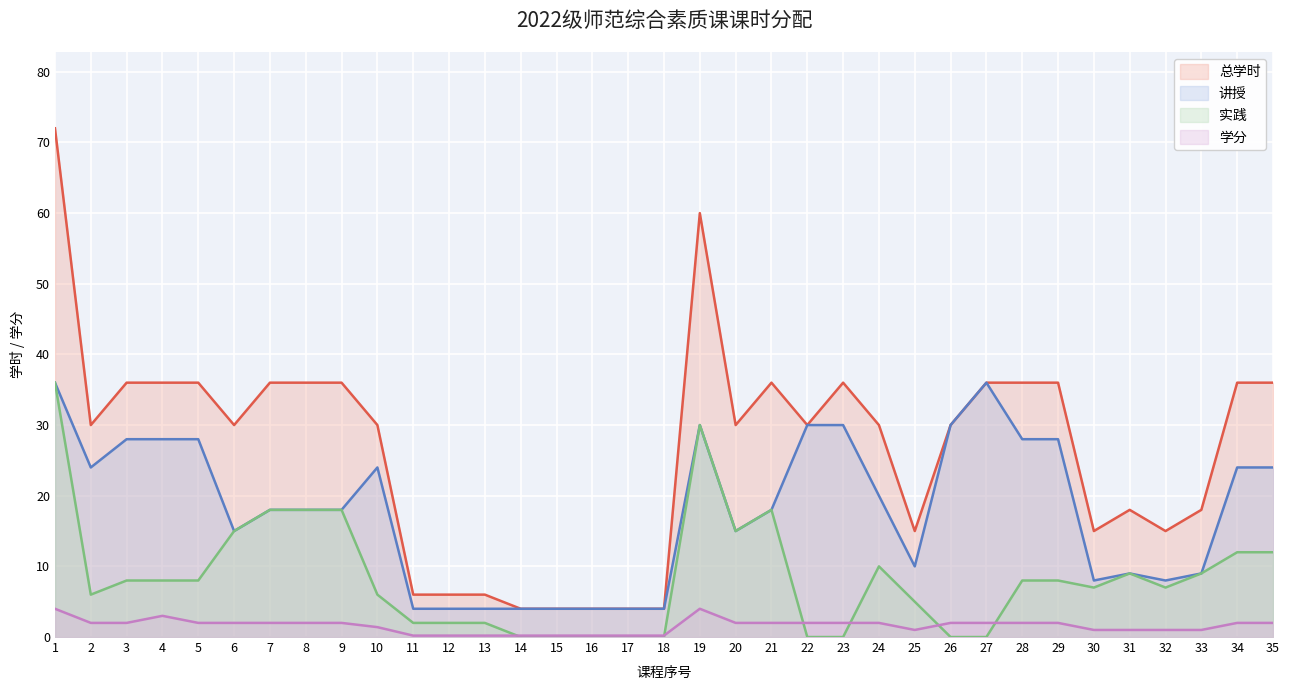

What is the sum of the 讲授 values at 10 and 19?

54.0